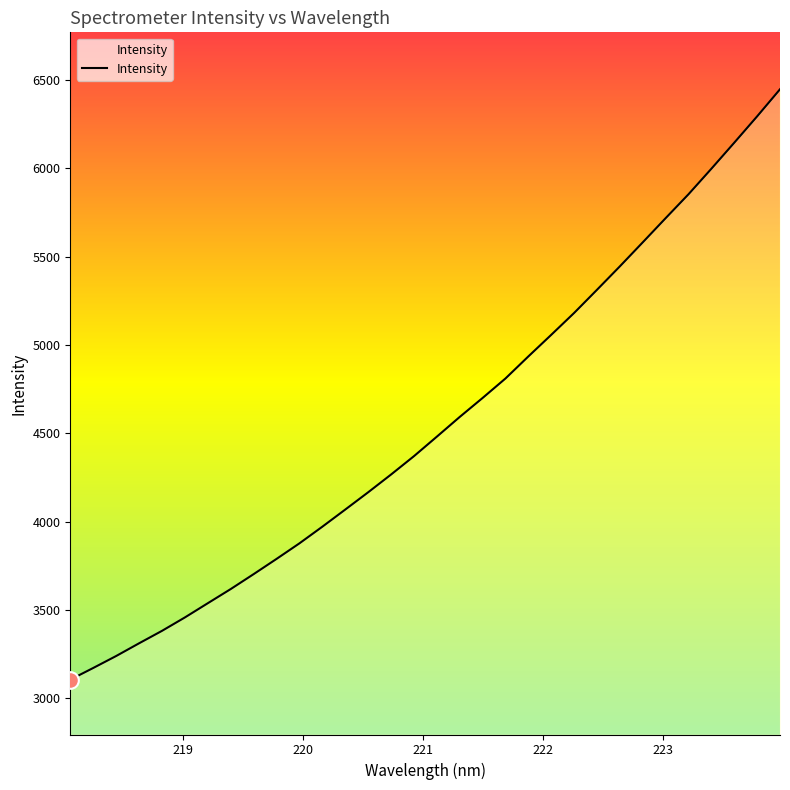

What is the greatest value displayed?

6447.6